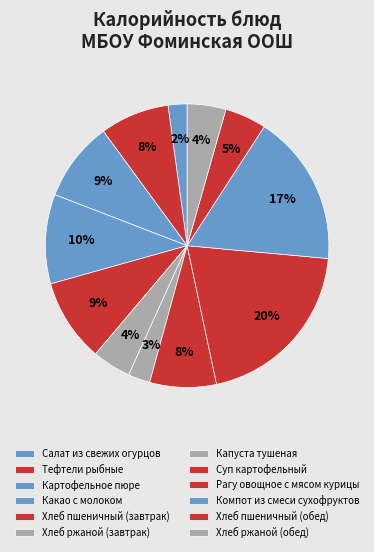

What percentage is the Салат из свежих огурцов slice, to the nearest percent?

2%